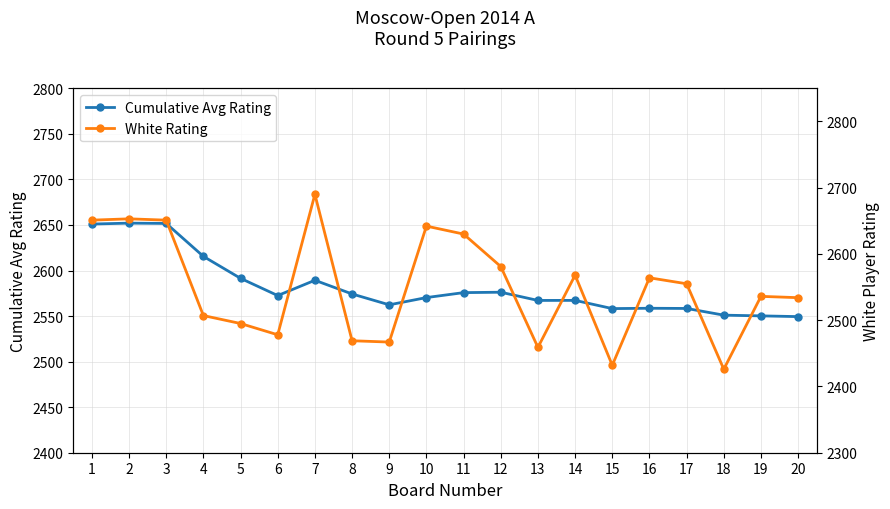

What is the total value across all series at 20?

5083.4